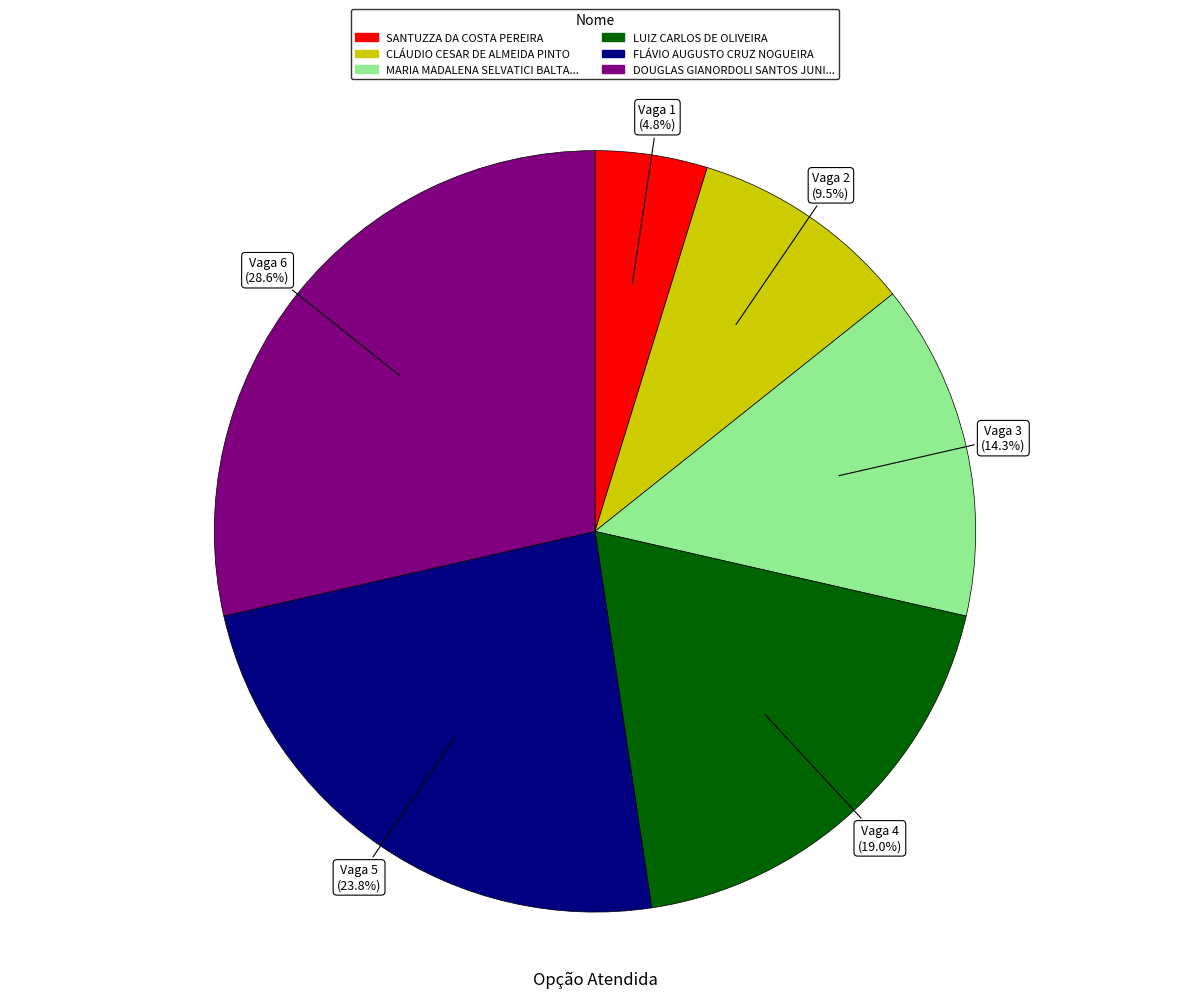

Is there a majority slice in this chart?

No